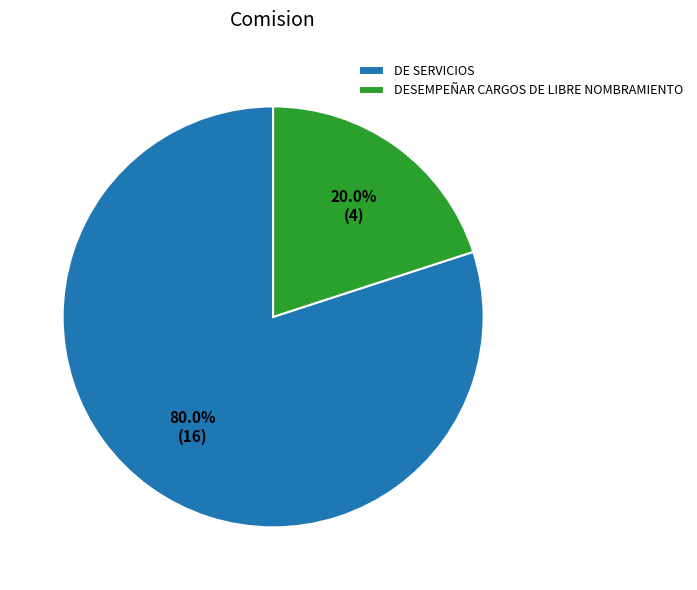

Which has a higher value, DESEMPEÑAR CARGOS DE LIBRE NOMBRAMIENTO or DE SERVICIOS?

DE SERVICIOS